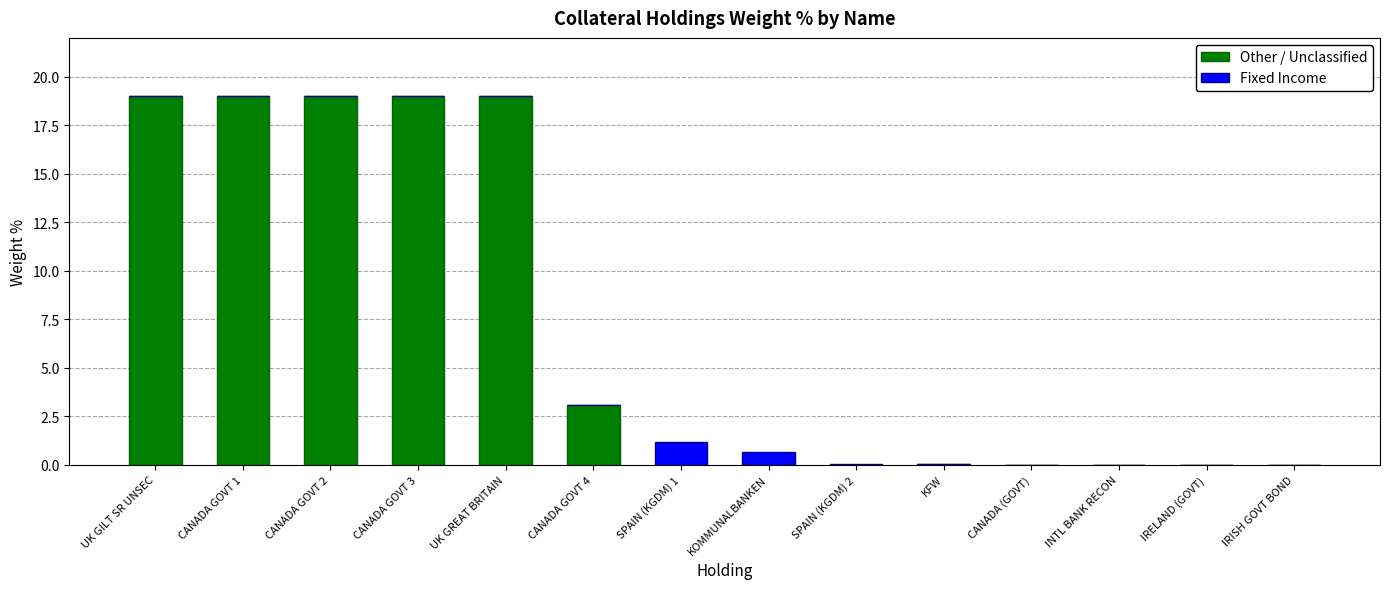

How many categories are shown in the chart?

14